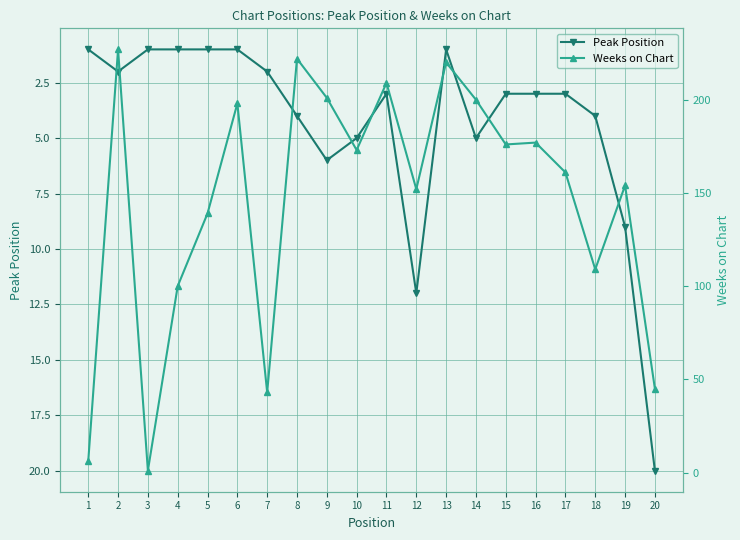

Reading left to right, list all the values displayed in this chart.

Peak Position: 1=1	2=2	3=1	4=1	5=1	6=1	7=2	8=4	9=6	10=5	11=3	12=12	13=1	14=5	15=3	16=3	17=3	18=4	19=9	20=20
Weeks on Chart: 1=6	2=227	3=1	4=100	5=139	6=198	7=43	8=222	9=201	10=173	11=209	12=152	13=220	14=200	15=176	16=177	17=161	18=109	19=154	20=45